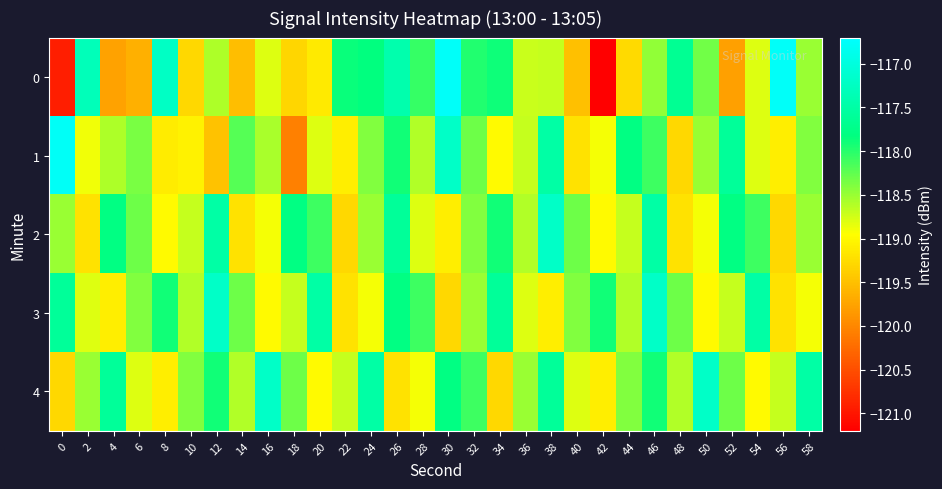

At which category does the chart reach its peak across all series?

56